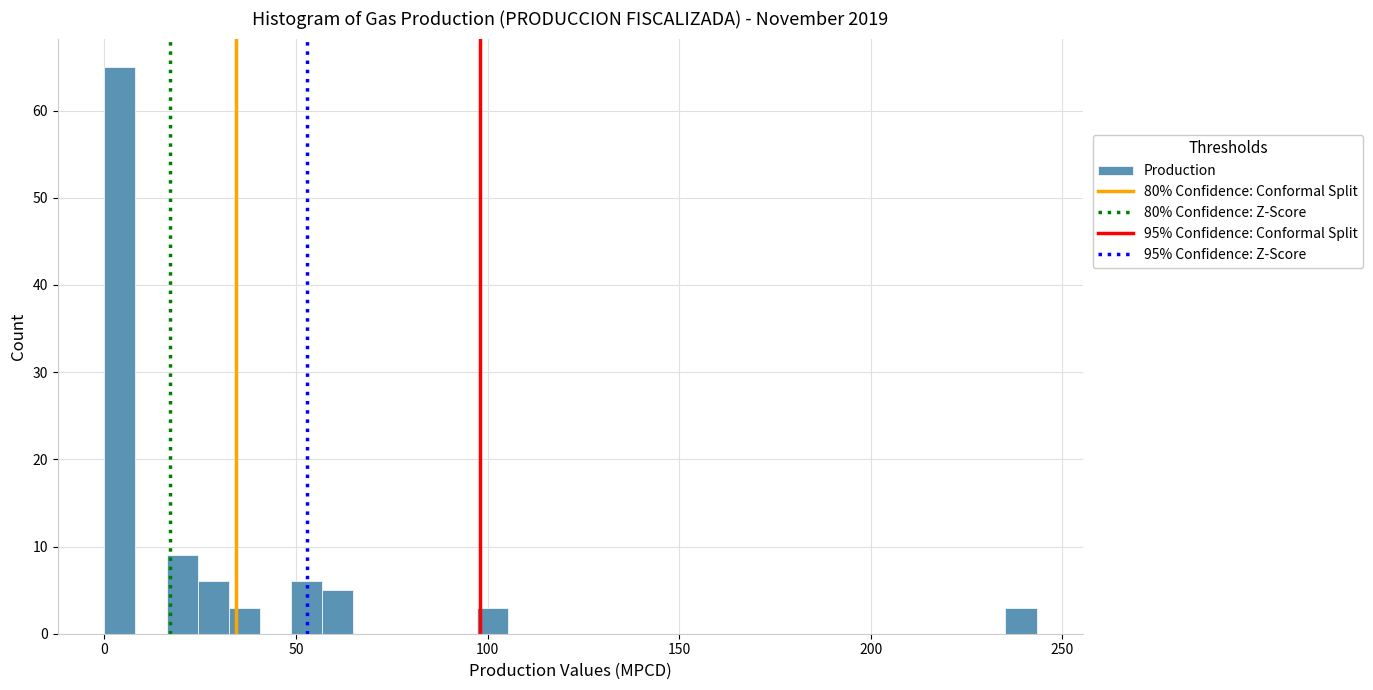

Around what value on the x-axis is the tallest bar? Give the approximate position of its centre, as read against the axis.

5